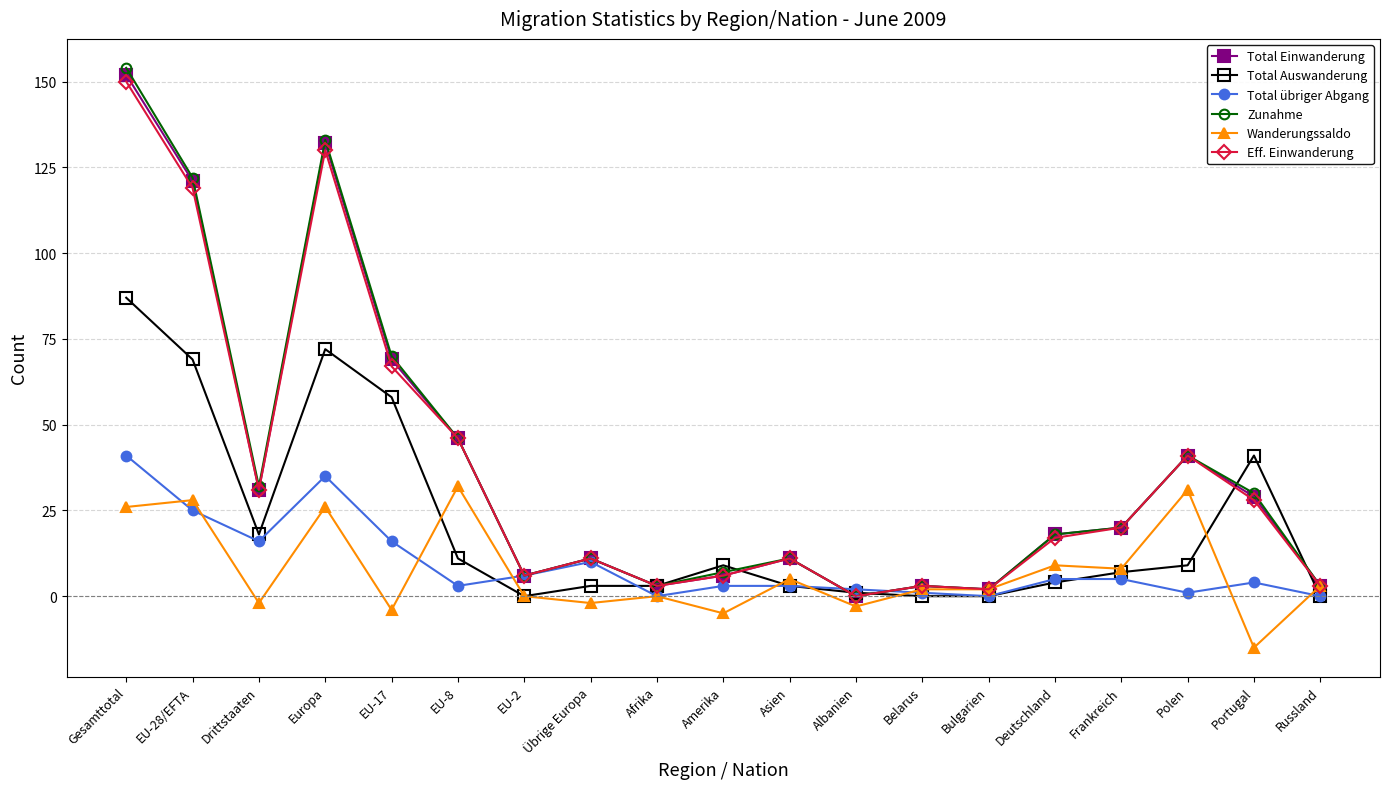

At which label does Total Einwanderung first exceed 18?

Gesamttotal